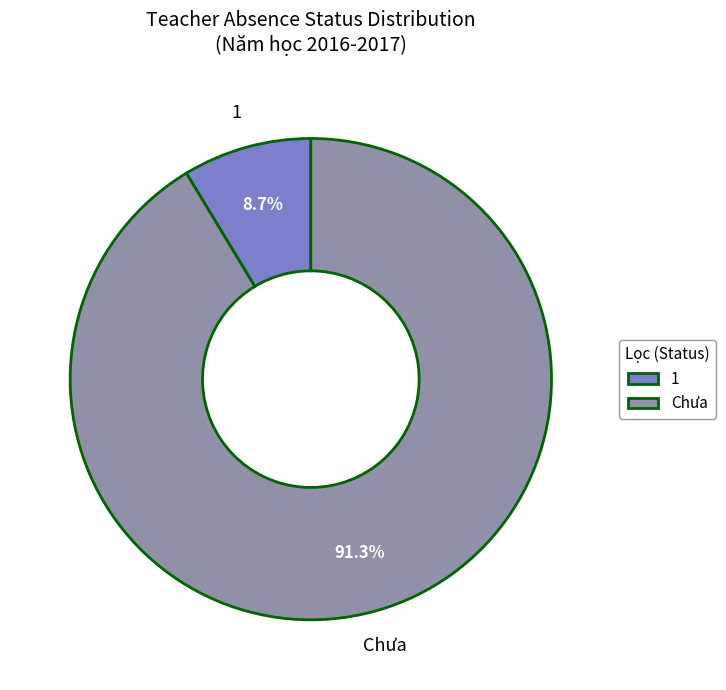

Is the sum of 1 and Chưa greater than half?

Yes